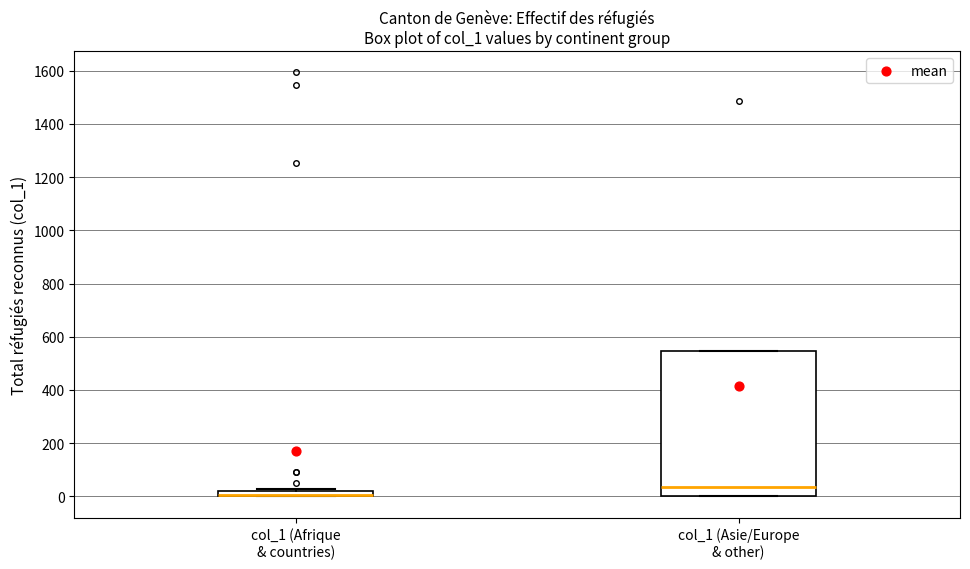

Where is the lower edge of the box for col_1 (Afrique & countries) on the y-axis? The values are not printed on the chart, so give them approximately, as read against the axis.

0